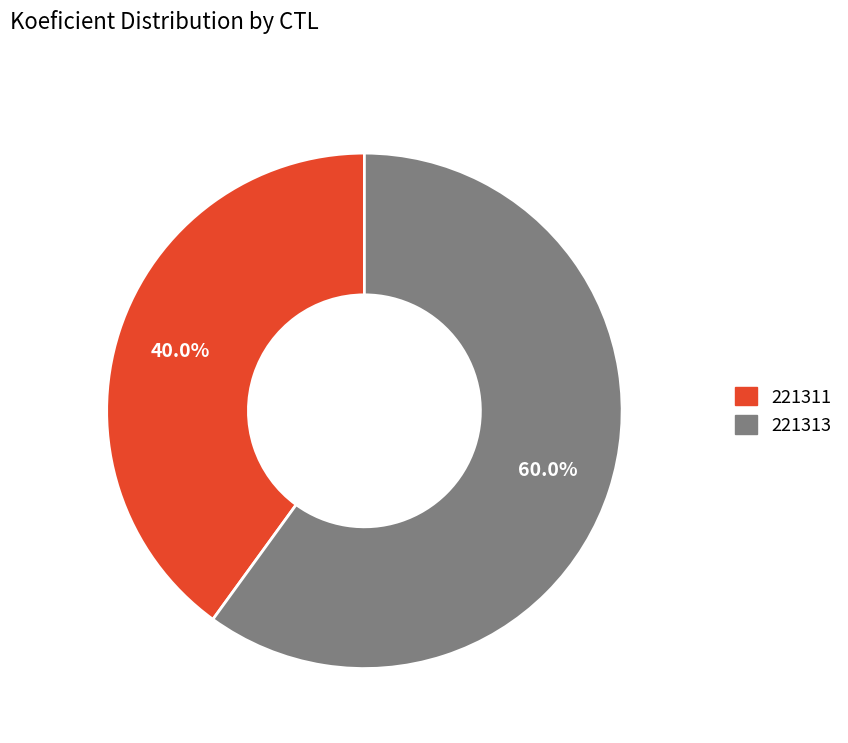

To the nearest percent, what is the difference between the 221311 and 221313 slice percentages?

20%